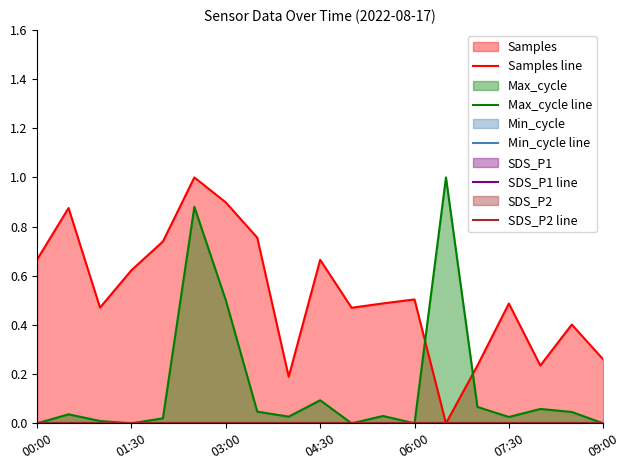

How many positive values does the Samples line series have?

18